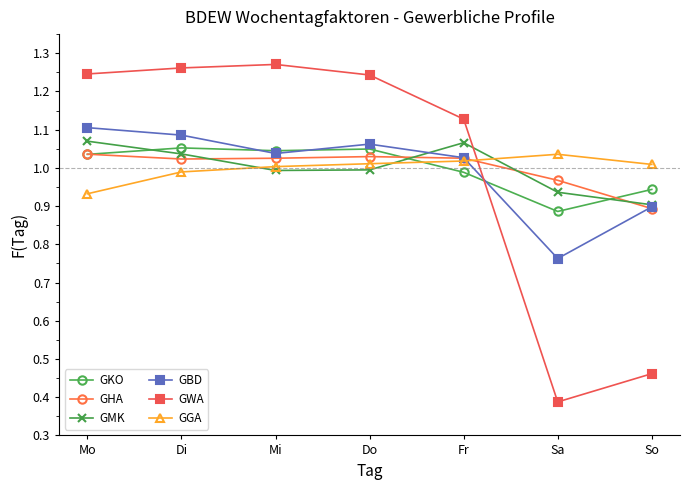

True or false: GGA has a value of 1.8 at So.

False